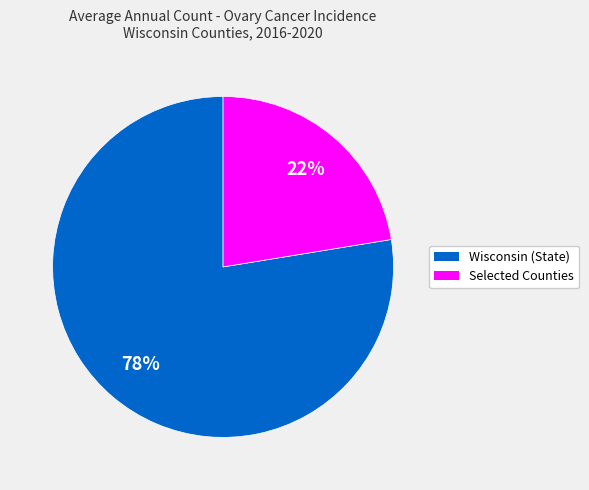

To the nearest percent, what is the average slice percentage?

50%